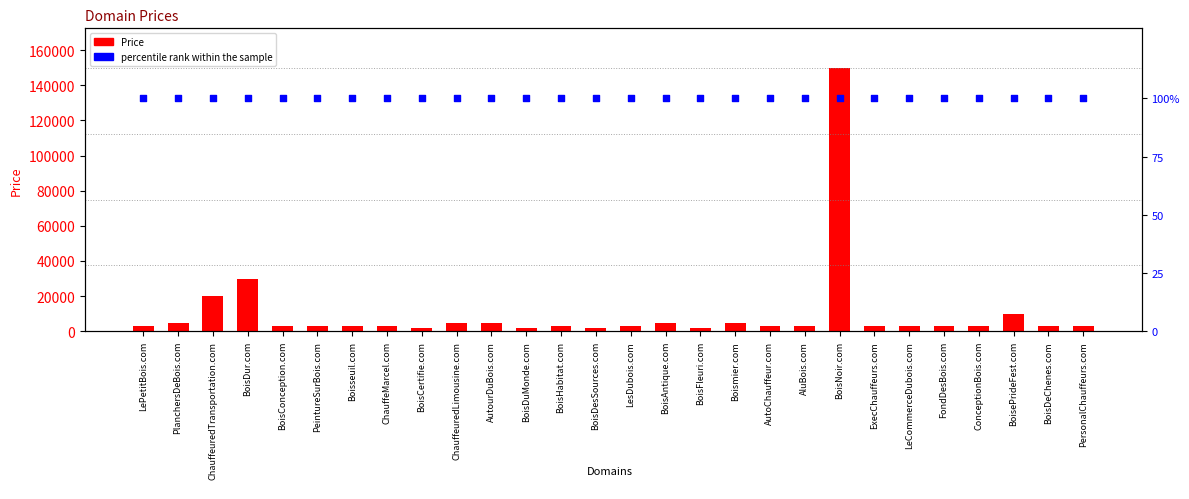

Which series has the largest Y range (max minus min)?

Price